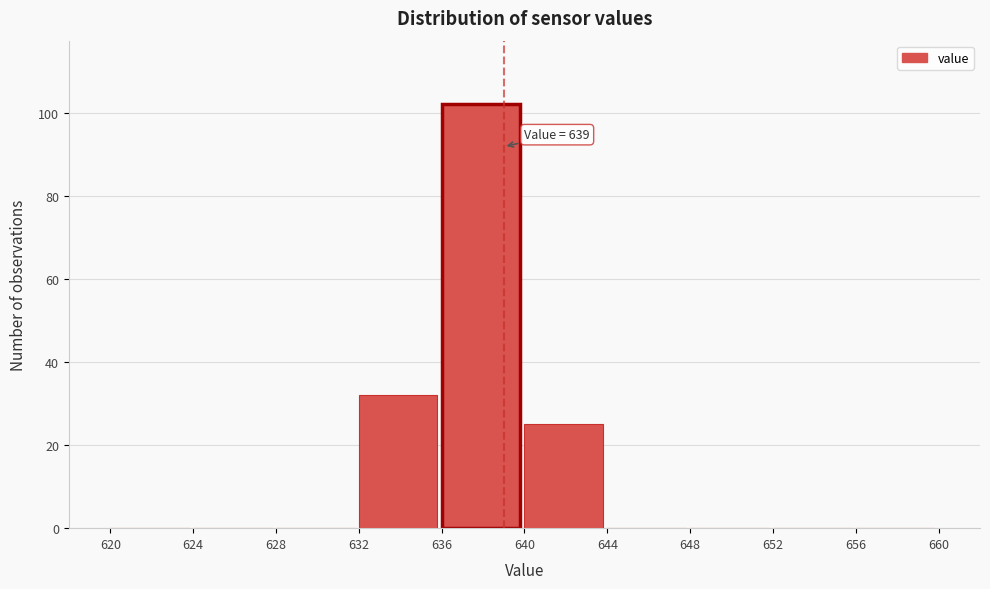

Which range on the x-axis has the tallest bar?

636 to 640